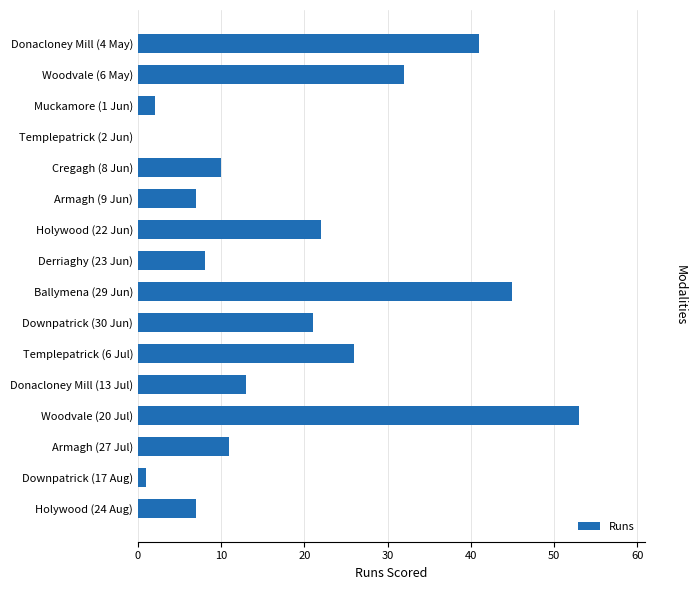

What is the sum of all values?

299